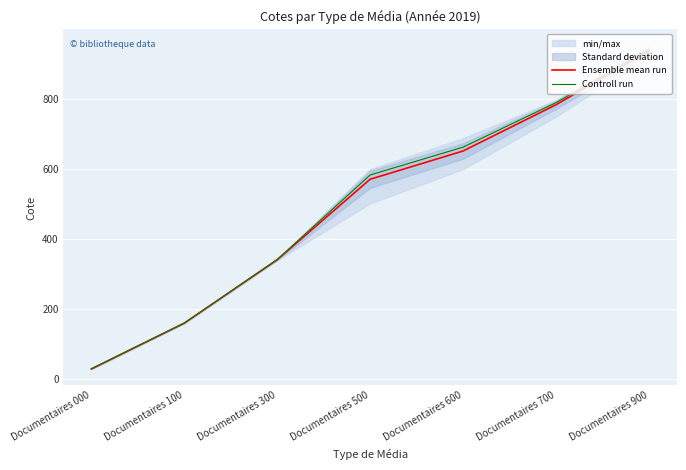

What is the highest value of the Ensemble mean run series?

937.5